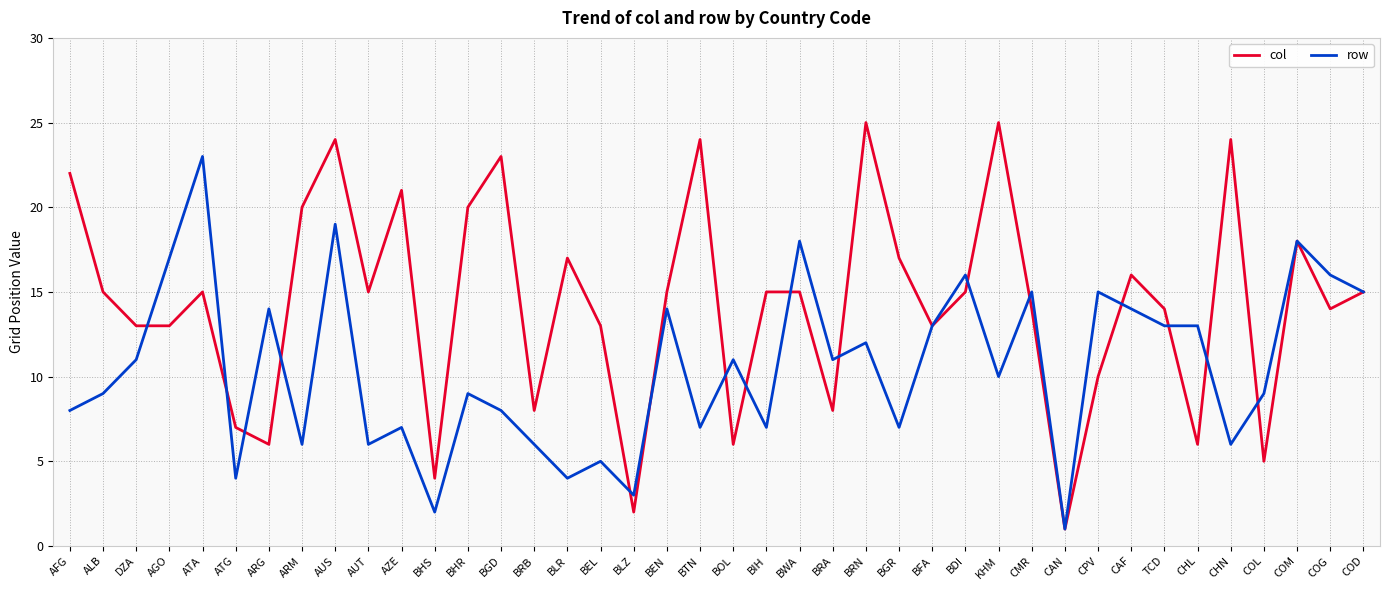

Between which two adjacent categories do col and row first intersect?

DZA and AGO